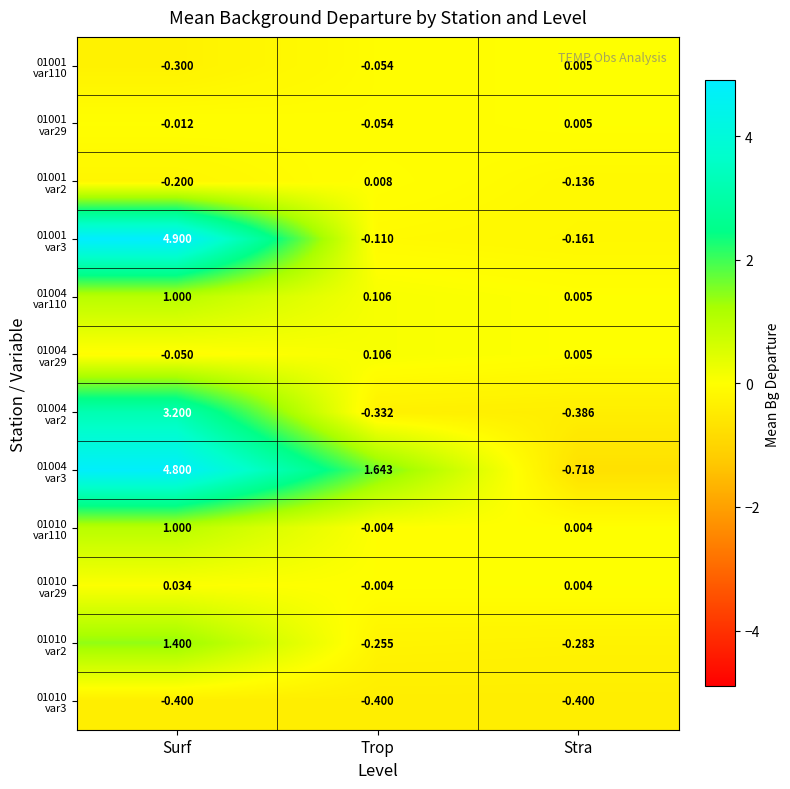

At which category is the sum across all series the highest?

Surf